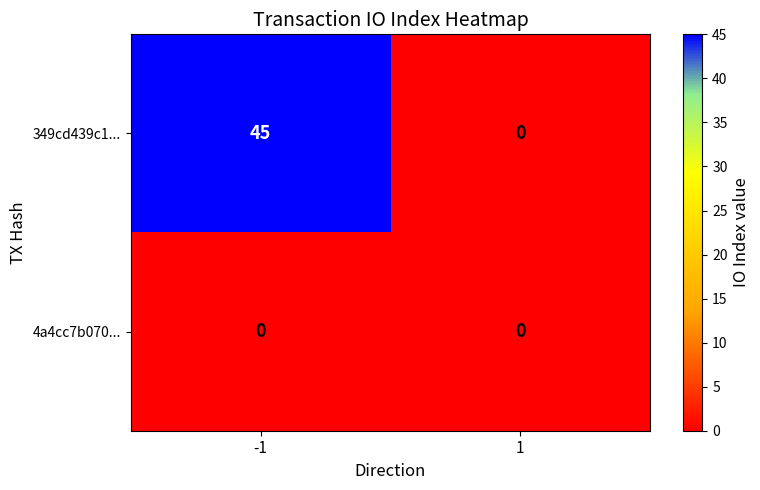

What is the total value across all series at -1?

45